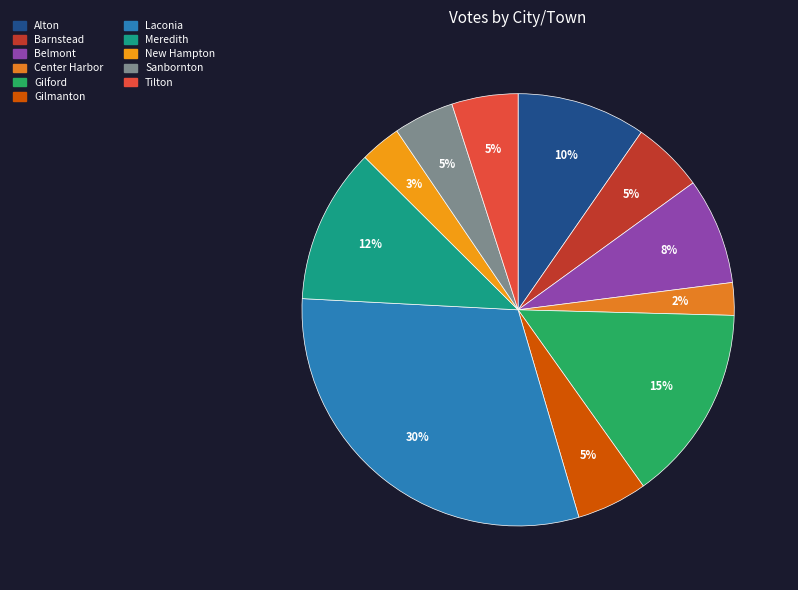

To the nearest percent, what percentage of the pie is Belmont?

8%